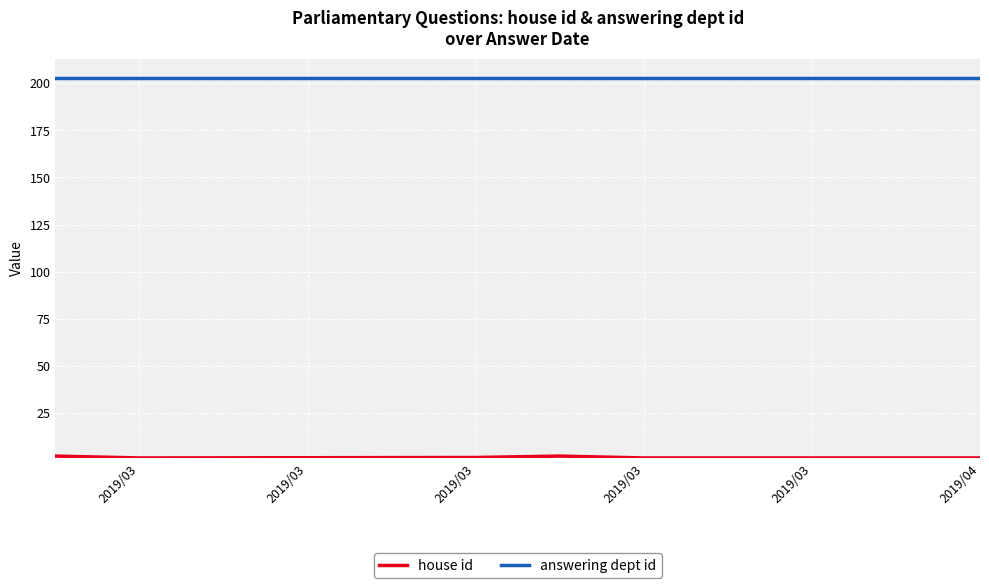

Which series has the largest total across all categories?

answering dept id